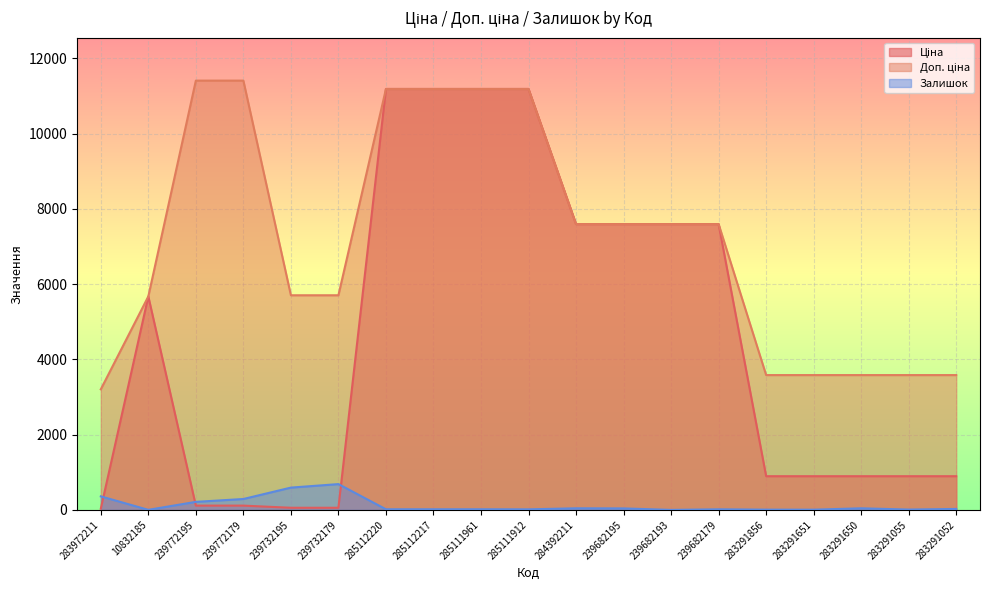

Count the number of categories in the chart.

19